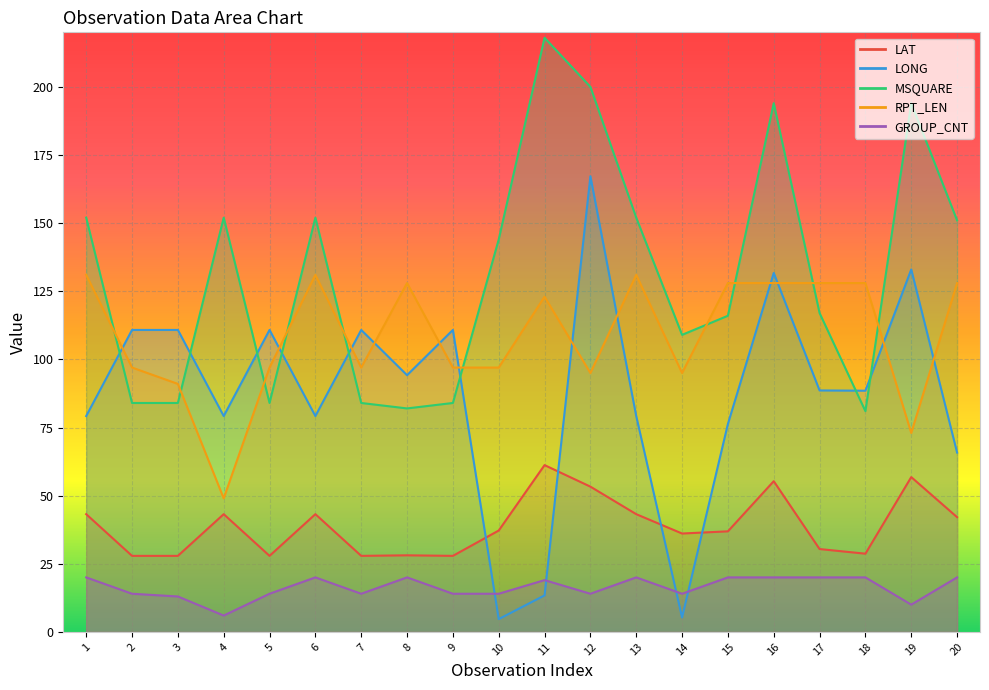

What is the value of the LAT point at the 18th from the left?

28.7